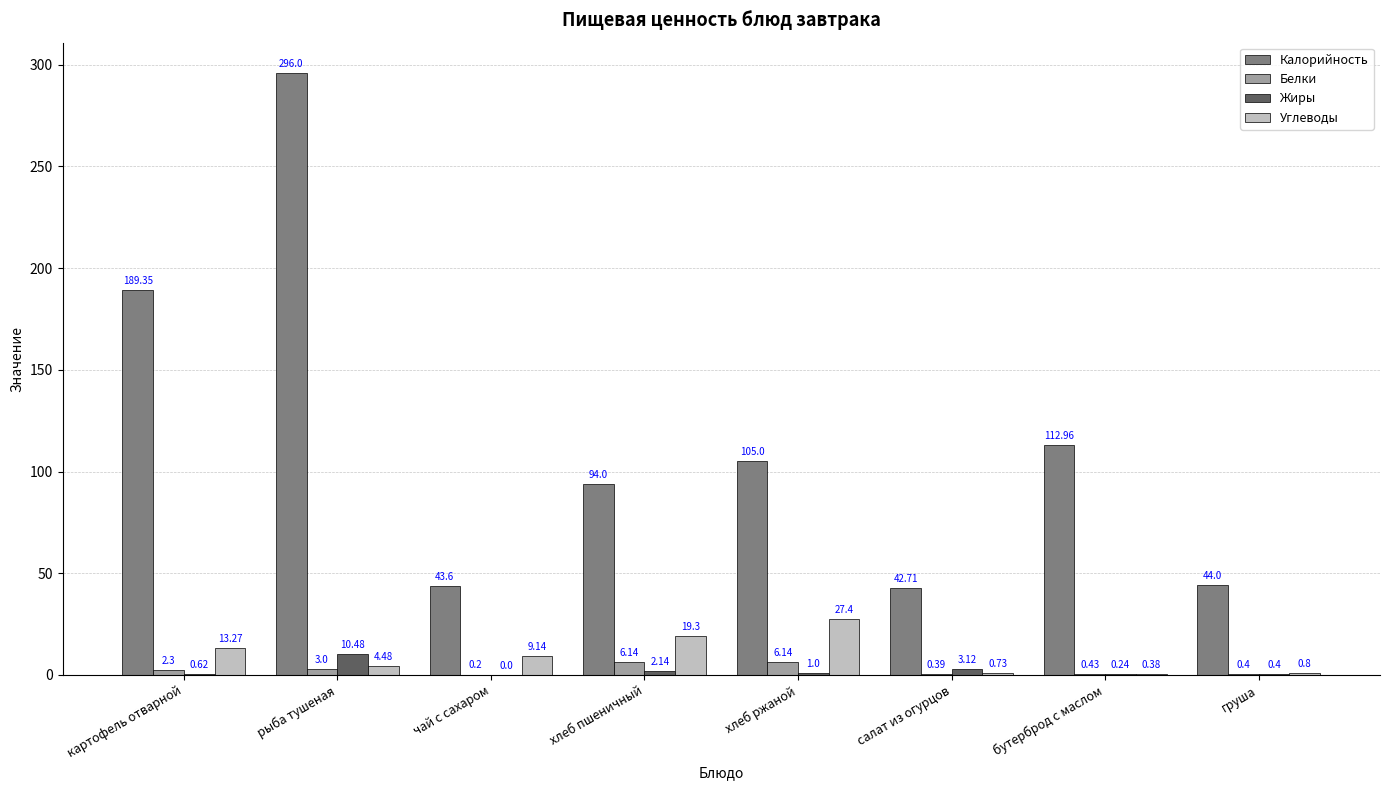

Where does the Белки series first go above 2?

картофель отварной